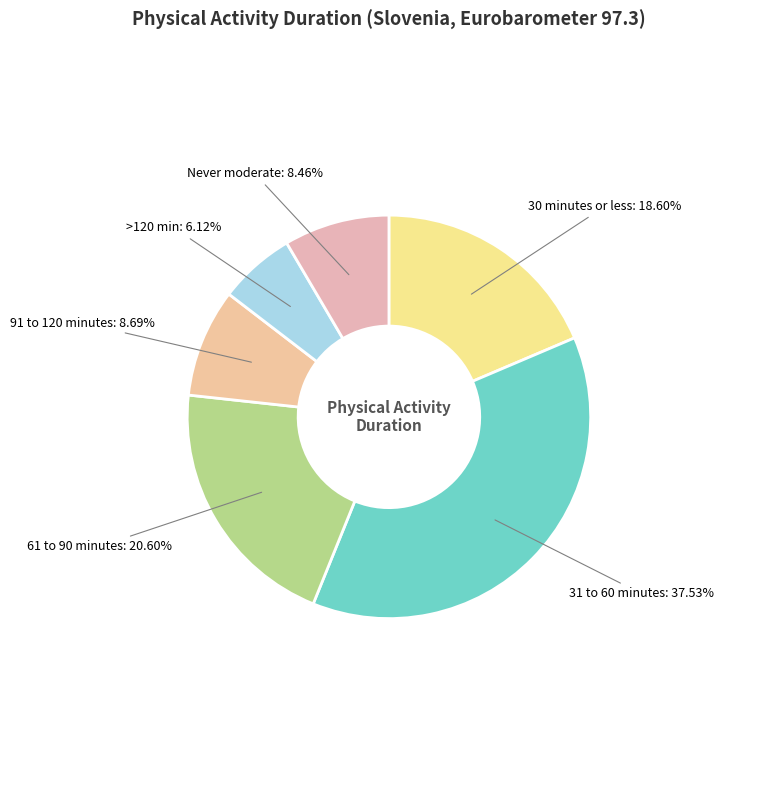

Rank the categories by value from highest to lowest.

31 to 60 minutes, 61 to 90 minutes, 30 minutes or less, 91 to 120 minutes, Never do any moderate physical activity, More than 120 minutes